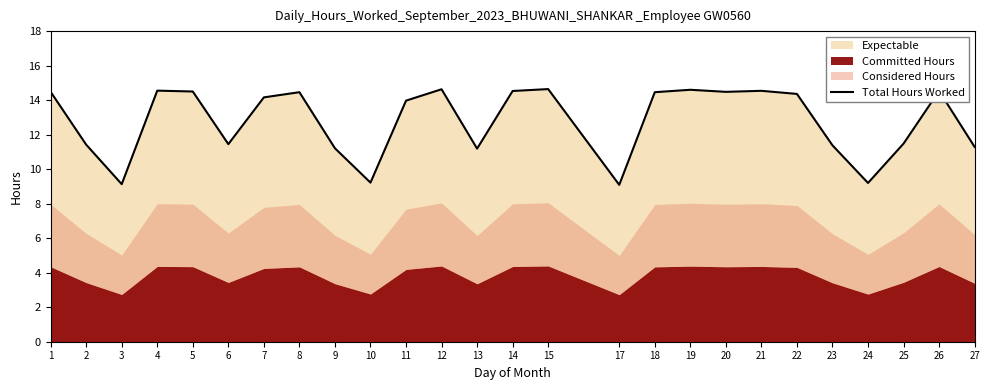

Where does the data first go above 14?

1